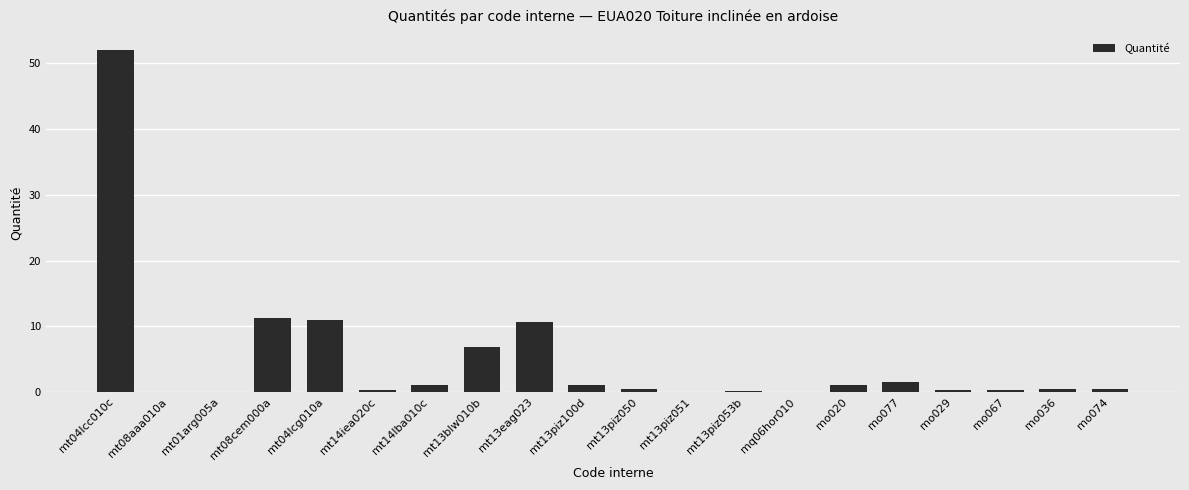

What is the change in value from mt14lba010c to mt13blw010b?

+5.7